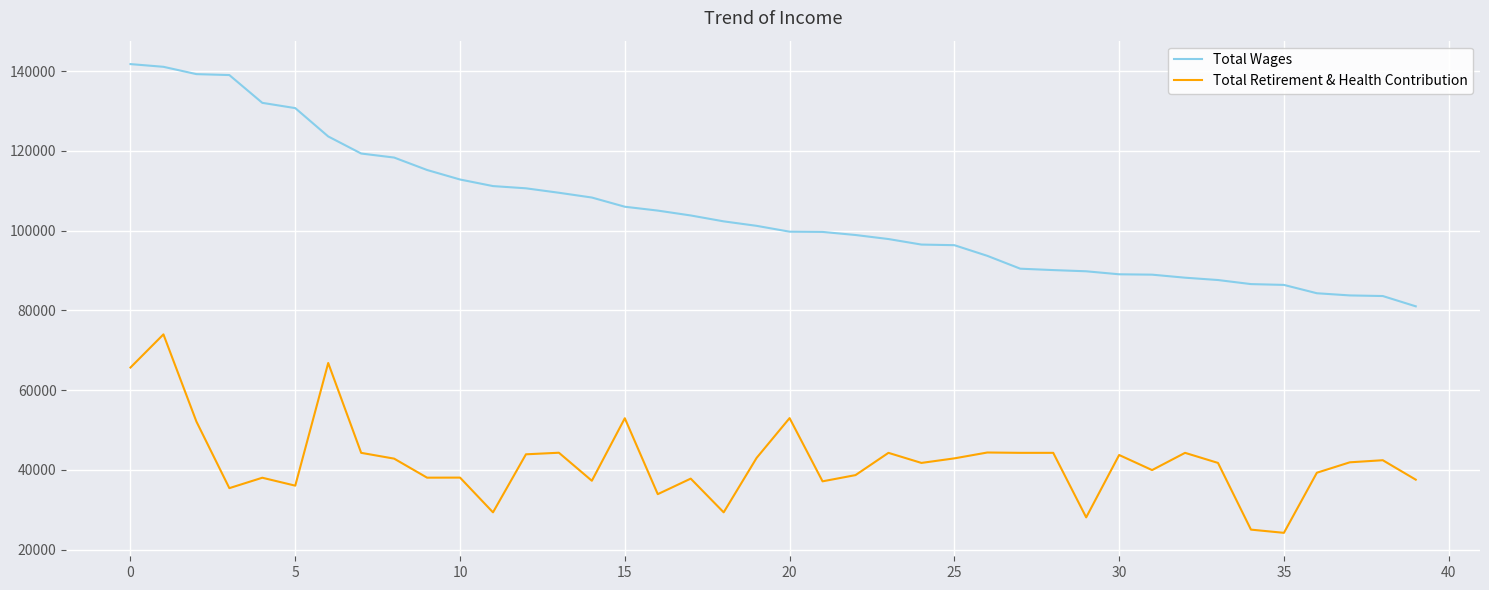

What is the maximum value shown in the chart?

141735